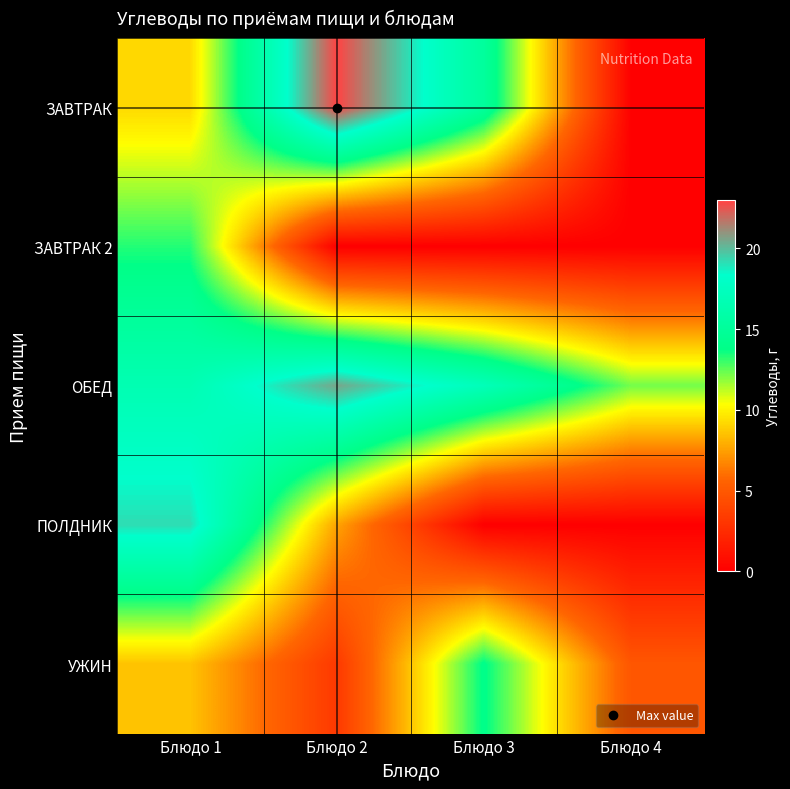

What is the total value across all series at Блюдо 1?

67.0